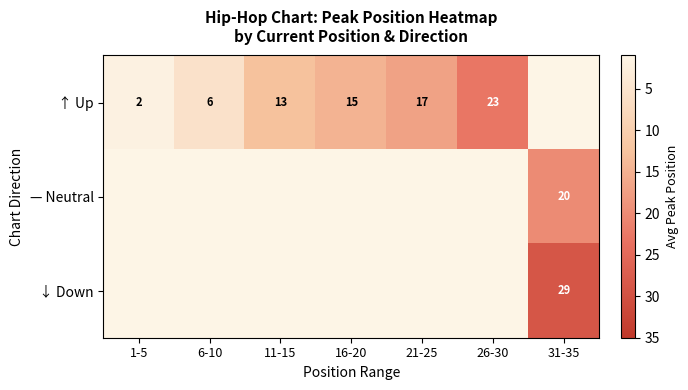

The ↑ Up series shows 2 at 1-5. True or false?

True